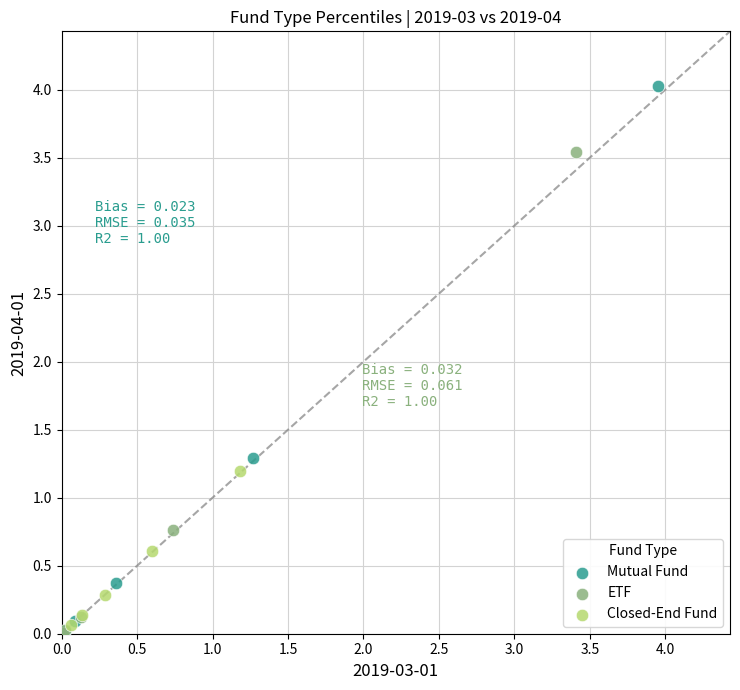

What are all the series names shown in the legend?

Mutual Fund, ETF, Closed-End Fund